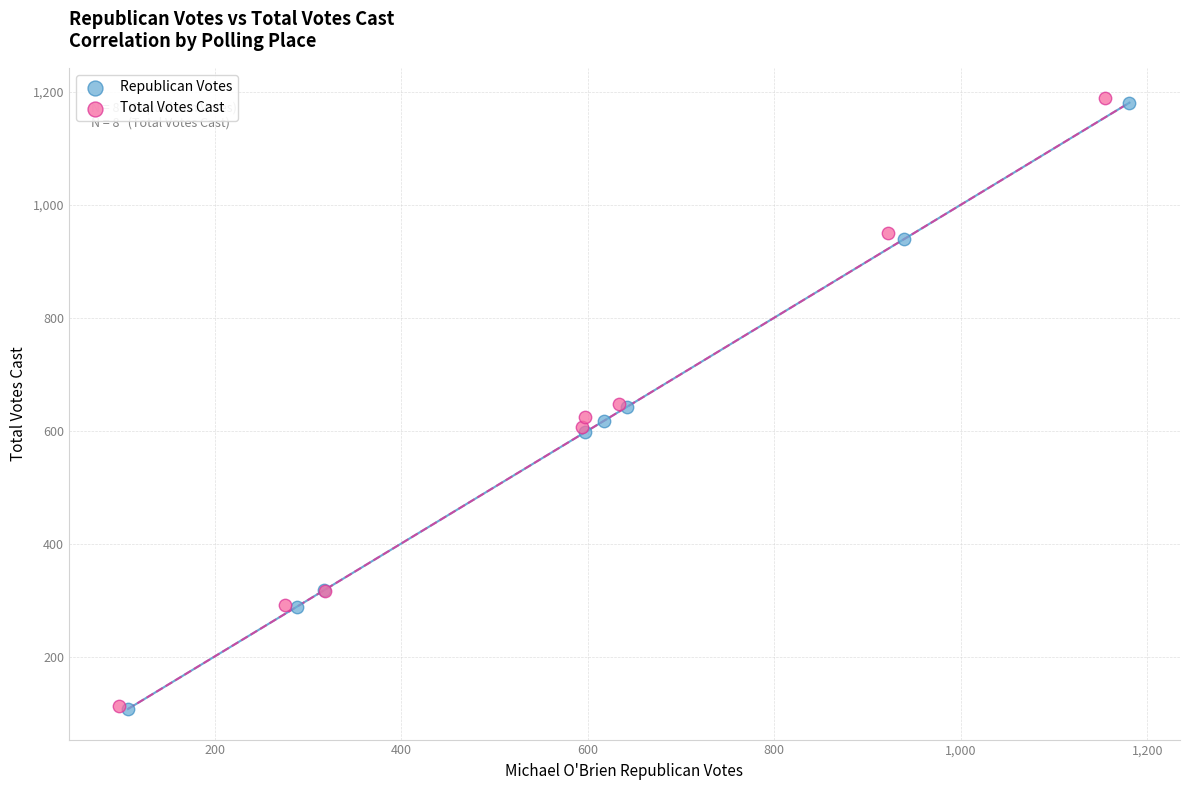

What are all the series names shown in the legend?

Republican Votes, Total Votes Cast